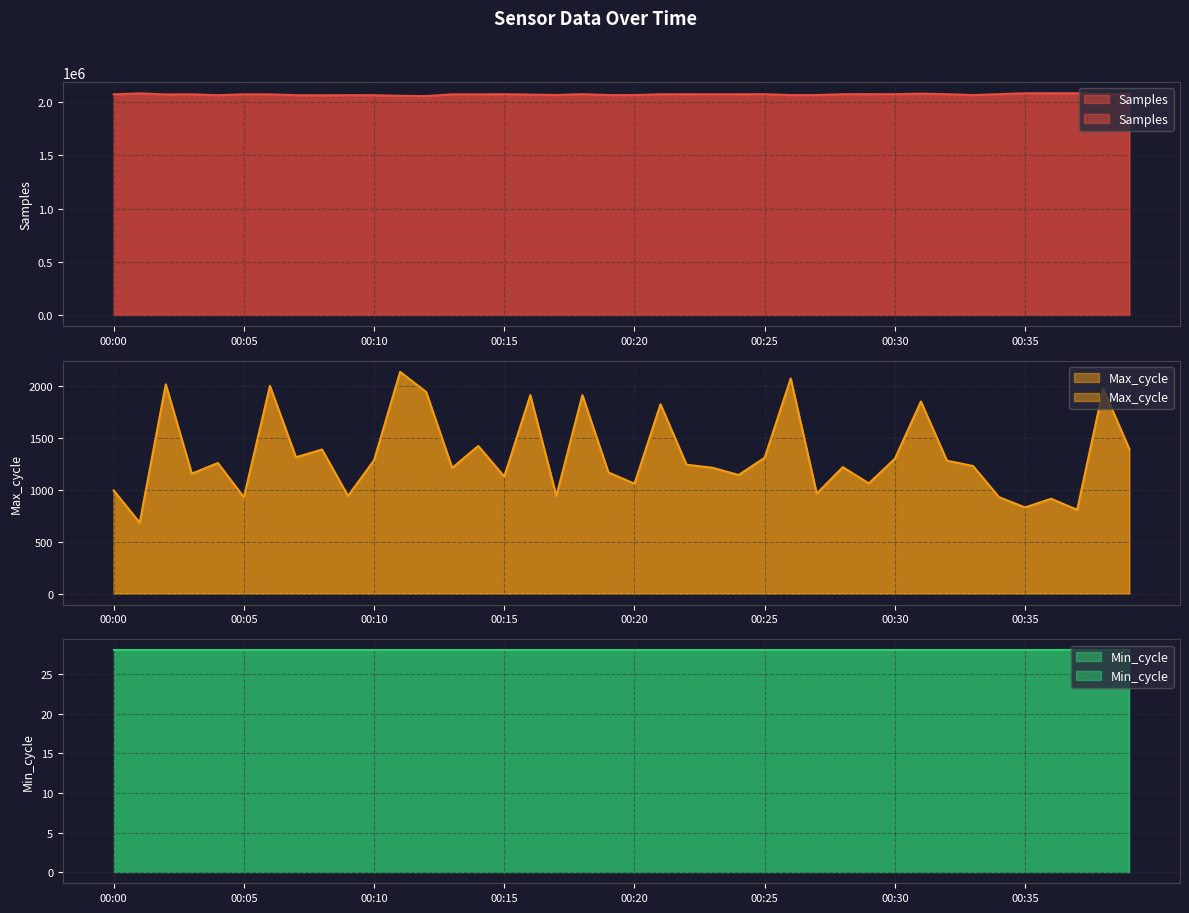

Which series has the largest total across all categories?

Samples